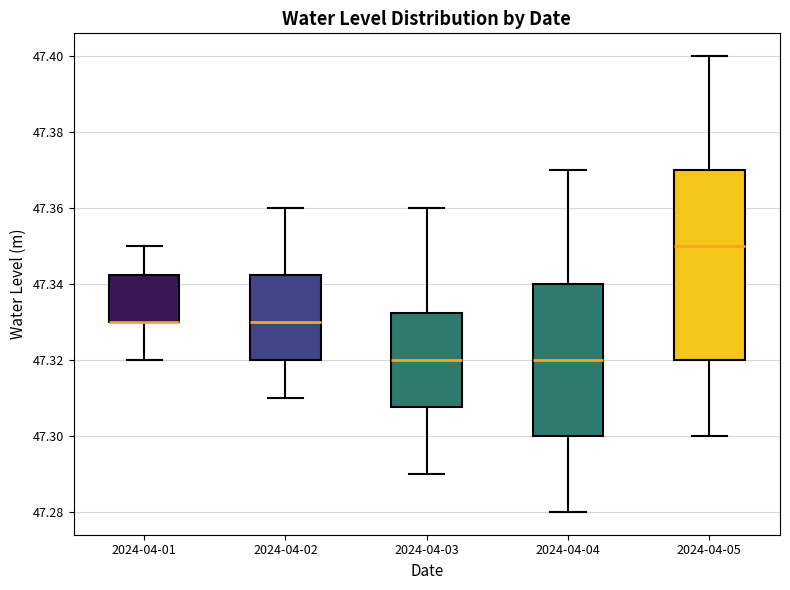

Reading left to right, read every box against the y-axis: the position of its median line, the range the box covers, and the ends of its whiskers. The values are not printed on the chart, so give them approximately, as read against the axis.

2024-04-01: median 47.330 (drawn on the box's lower edge), box 47.330 to 47.342, whiskers 47.320 to 47.350
2024-04-02: median 47.330, box 47.320 to 47.342, whiskers 47.310 to 47.360
2024-04-03: median 47.320, box 47.308 to 47.332, whiskers 47.290 to 47.360
2024-04-04: median 47.320, box 47.300 to 47.340, whiskers 47.280 to 47.370
2024-04-05: median 47.350, box 47.320 to 47.370, whiskers 47.300 to 47.400